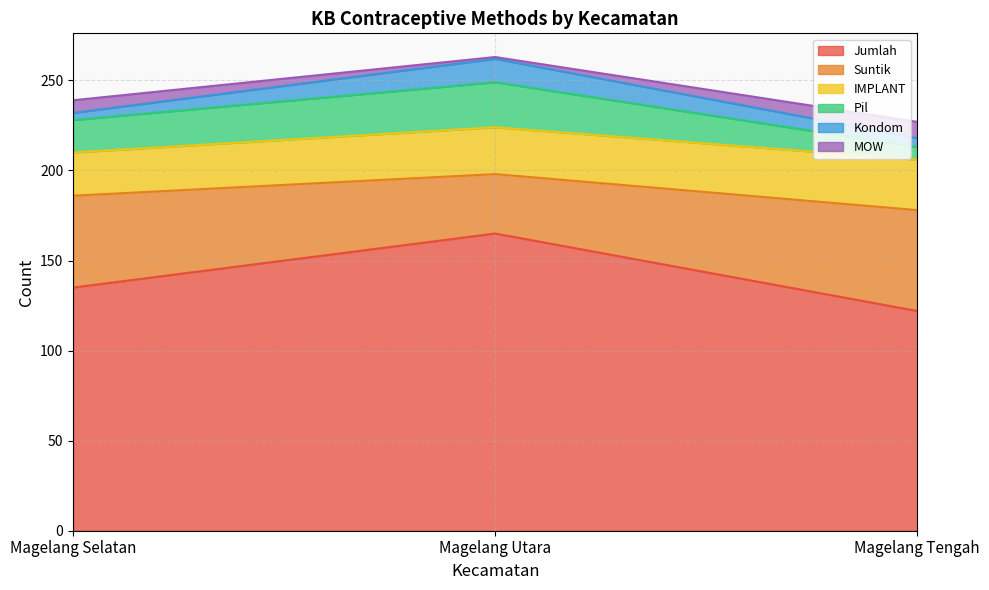

The value of Jumlah at Magelang Selatan is 45. True or false?

False